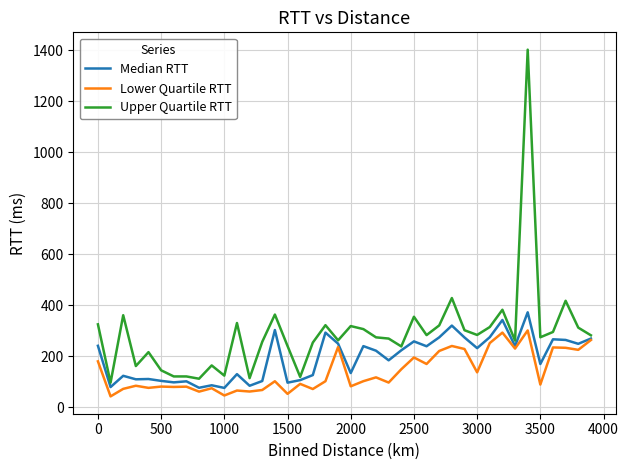

What are all the series names shown in the legend?

Median RTT, Lower Quartile RTT, Upper Quartile RTT